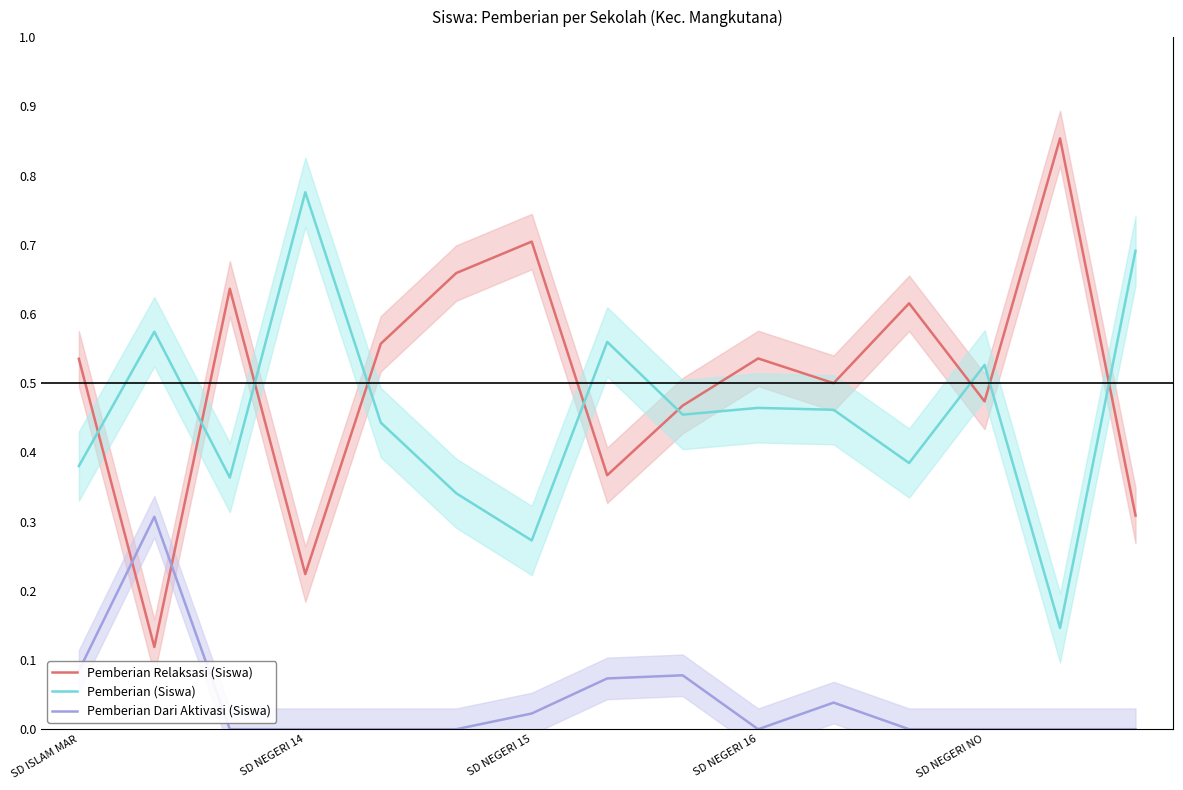

How many interior local valleys does the Pemberian Dari Aktivasi (Siswa) series have?

1